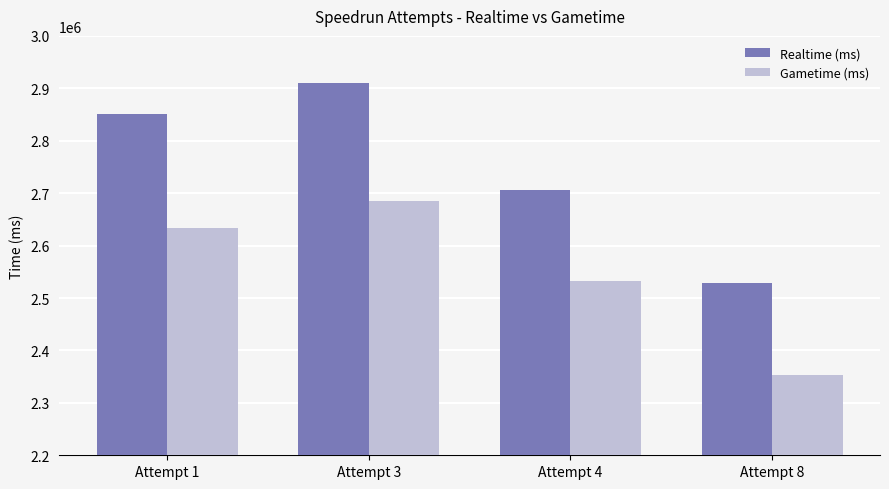

What are all the series names shown in the legend?

Realtime (ms), Gametime (ms)